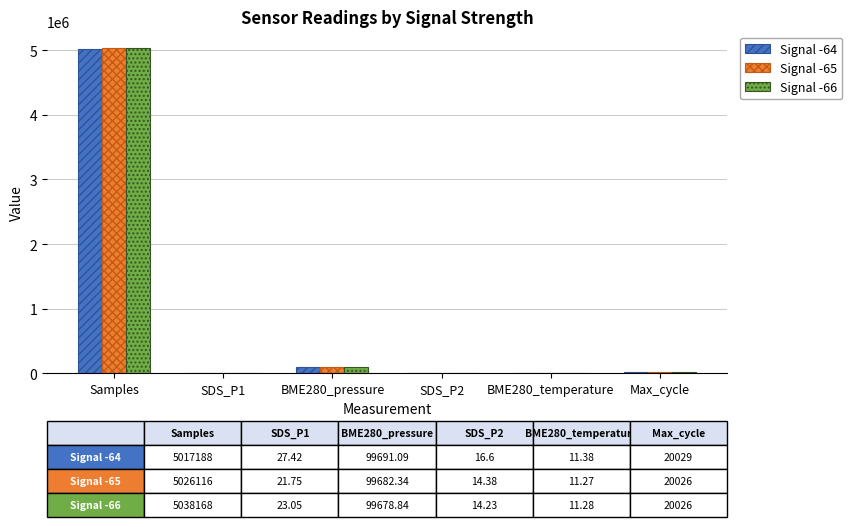

What is the sum of the Signal -64 values at Samples and BME280_temperature?

5017199.4